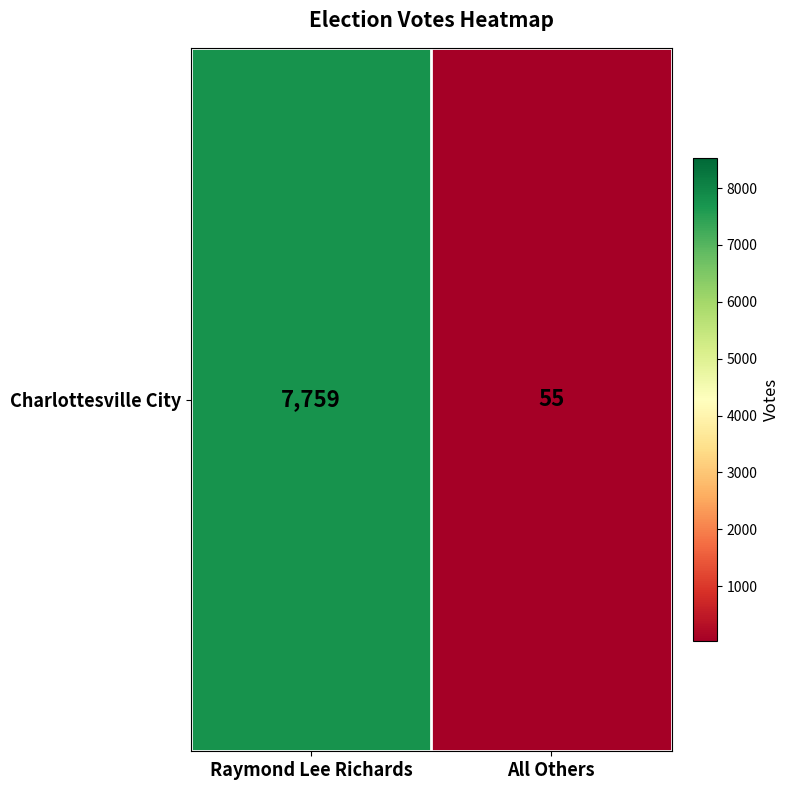

At which label is the value closest to 3907?

Raymond Lee Richards